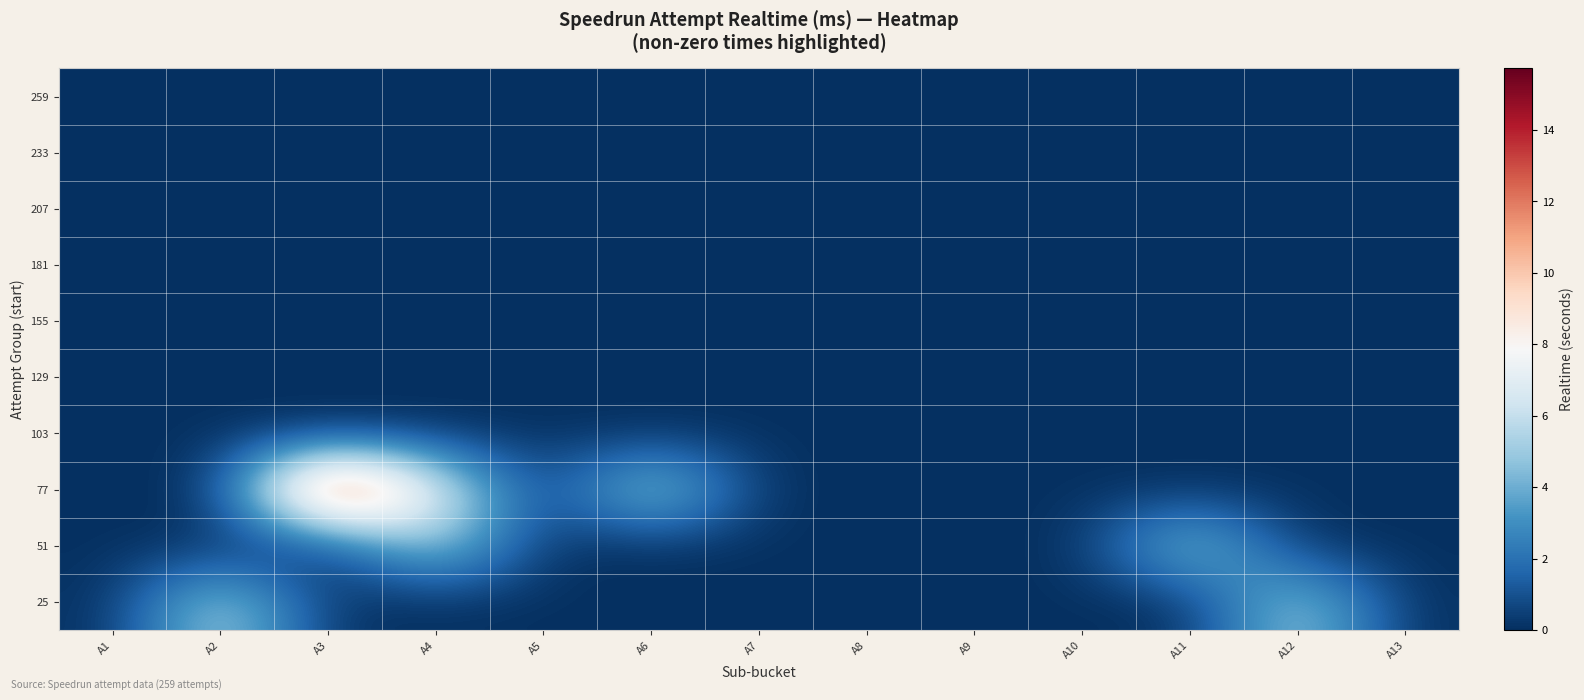

Reading left to right, what are all the values shown in this chart?

259: A1=0.0	A2=0.0	A3=0.0	A4=0.0	A5=0.0	A6=0.0	A7=0.0	A8=0.0	A9=0.0	A10=0.0	A11=0.0	A12=0.0	A13=0.0
233: A1=0.0	A2=0.0	A3=0.0	A4=0.0	A5=0.0	A6=0.0	A7=0.0	A8=0.0	A9=0.0	A10=0.0	A11=0.0	A12=0.0	A13=0.0
207: A1=0.0	A2=0.0	A3=0.0	A4=0.0	A5=0.0	A6=0.0	A7=0.0	A8=0.0	A9=0.0	A10=0.0	A11=0.0	A12=0.0	A13=0.0
181: A1=0.0	A2=0.0	A3=0.0	A4=0.0	A5=0.0	A6=0.0	A7=0.0	A8=0.0	A9=0.0	A10=0.0	A11=0.0	A12=0.0	A13=0.0
155: A1=0.0	A2=0.0	A3=0.0	A4=0.0	A5=0.0	A6=0.0	A7=0.0	A8=0.0	A9=0.0	A10=0.0	A11=0.0	A12=0.0	A13=0.0
129: A1=0.0	A2=0.0	A3=0.0	A4=0.0	A5=0.0	A6=0.0	A7=0.0	A8=0.0	A9=0.0	A10=0.0	A11=0.0	A12=0.0	A13=0.0
103: A1=0.0	A2=0.0	A3=0.0	A4=0.0	A5=0.0	A6=0.0	A7=0.0	A8=0.0	A9=0.0	A10=0.0	A11=0.0	A12=0.0	A13=0.0
77: A1=0.0	A2=0.0	A3=15.7	A4=7.4	A5=0.0	A6=6.2	A7=0.0	A8=0.0	A9=0.0	A10=0.0	A11=0.0	A12=0.0	A13=0.0
51: A1=0.0	A2=0.0	A3=0.0	A4=5.7	A5=0.0	A6=0.0	A7=0.0	A8=0.0	A9=0.0	A10=0.0	A11=5.6	A12=0.0	A13=0.0
25: A1=0.0	A2=5.9	A3=0.0	A4=0.0	A5=0.0	A6=0.0	A7=0.0	A8=0.0	A9=0.0	A10=0.0	A11=0.0	A12=5.6	A13=0.0